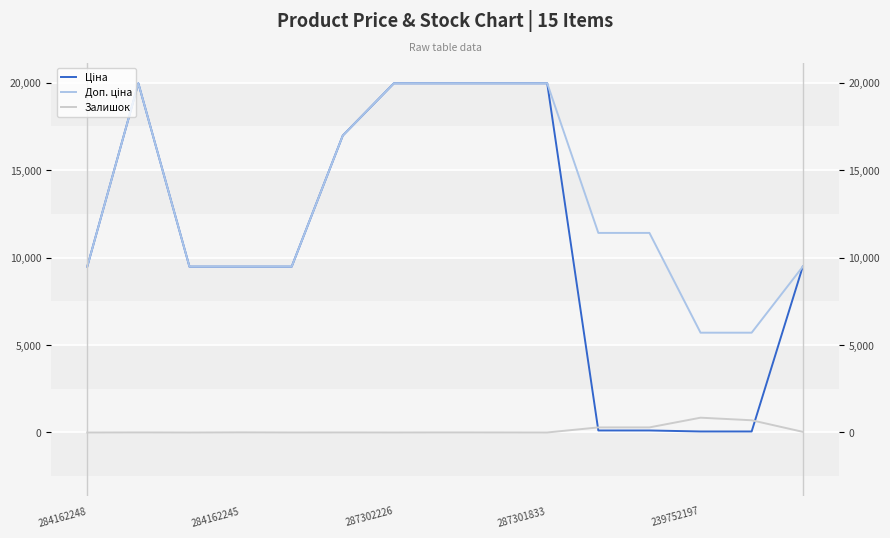

What is the average value of the Залишок series?

145.8